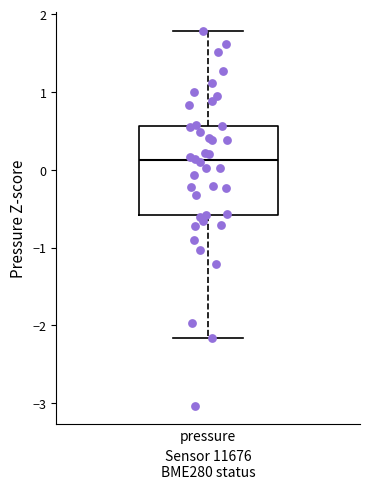

Transcribe this box plot: give where the median line is, the range the box spans, and where the two whiskers end, as read against the y-axis. The values are not printed on the chart, so give them approximately, as read against the axis.

median 0.1, box -0.6 to 0.6, whiskers -2.2 to 1.8